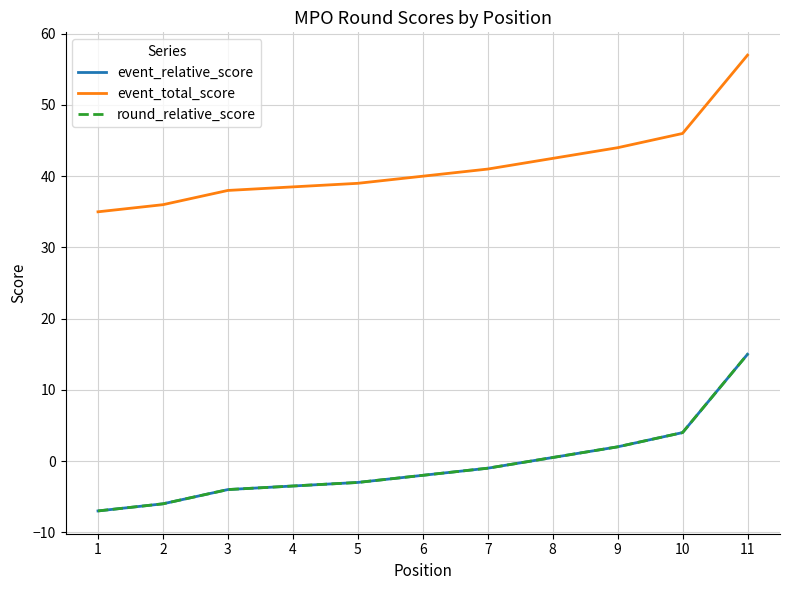

List the labels in order of event_relative_score value, smallest first.

1, 2, 3, 3, 5, 5, 7, 7, 9, 10, 11